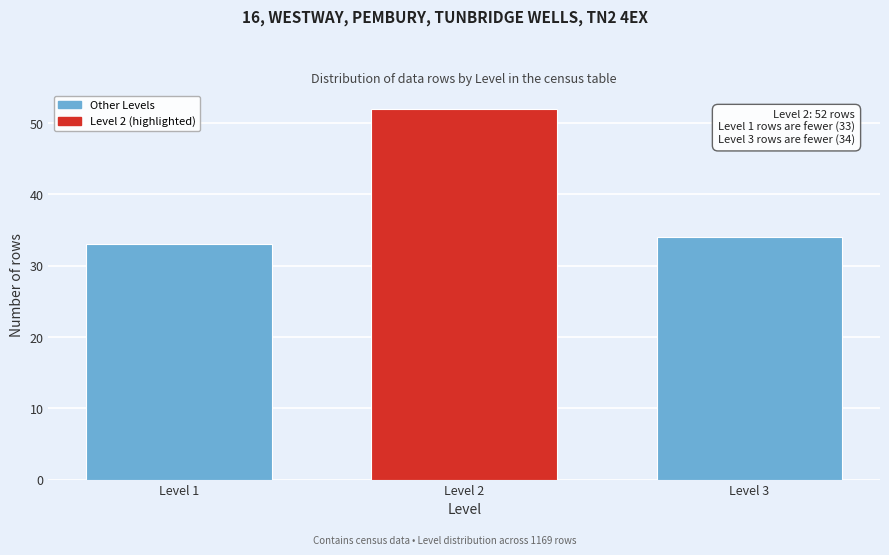

Reading left to right, transcribe all the data shown in this chart.

33	52	34